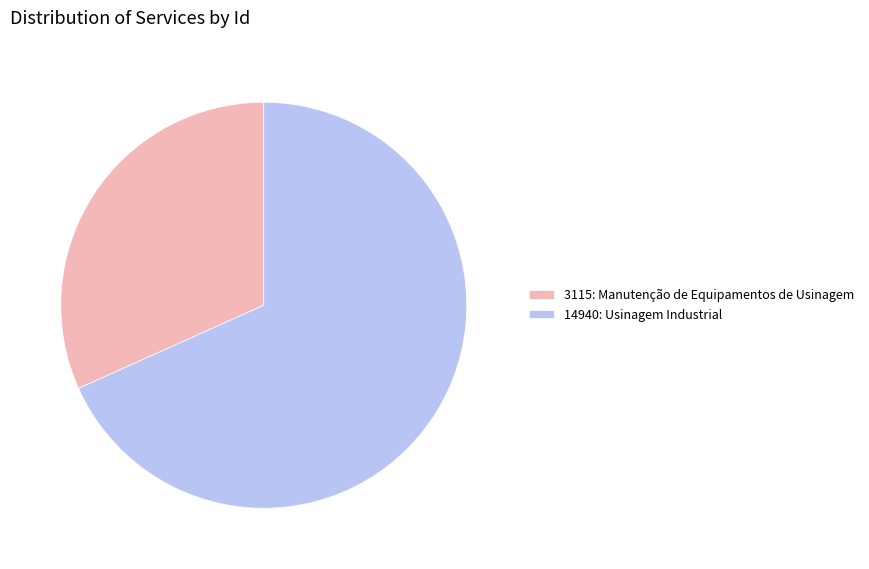

Rank the categories by value from highest to lowest.

14940: Usinagem Industrial, 3115: Manutenção de Equipamentos de Usinagem